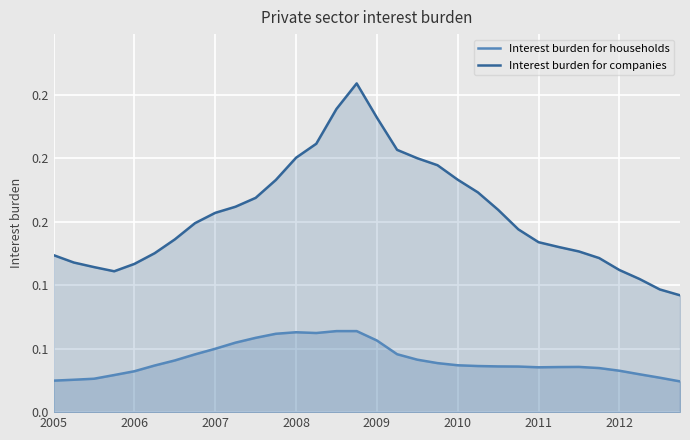

True or false: Interest burden for companies and Interest burden for households intersect in this chart.

False